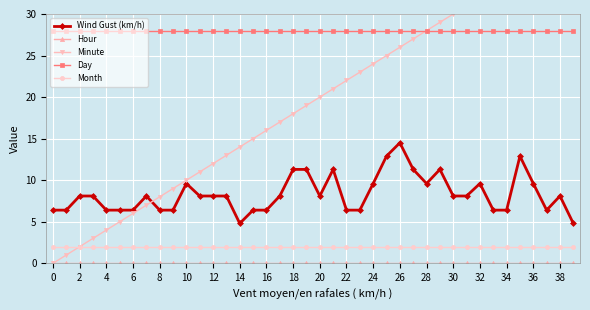

True or false: Wind Gust (km/h) and Day cross at least once.

False